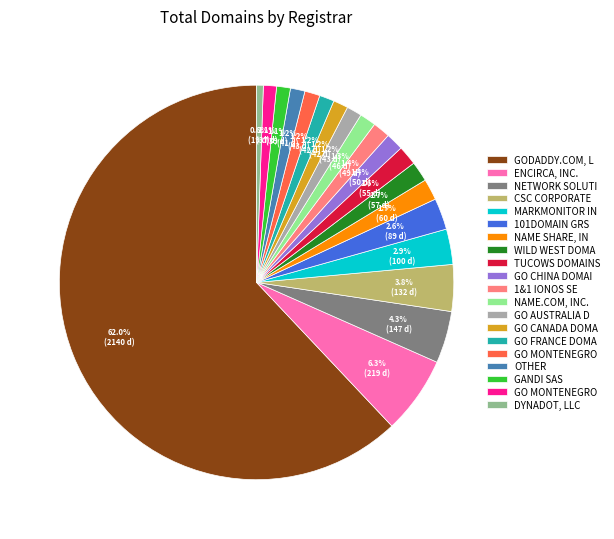

Is there any slice that represents more than half of the pie?

Yes